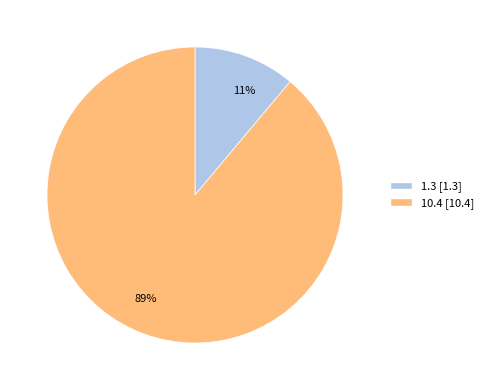

To the nearest percent, what is the combined percentage of 10.4 and 1.3?

100%